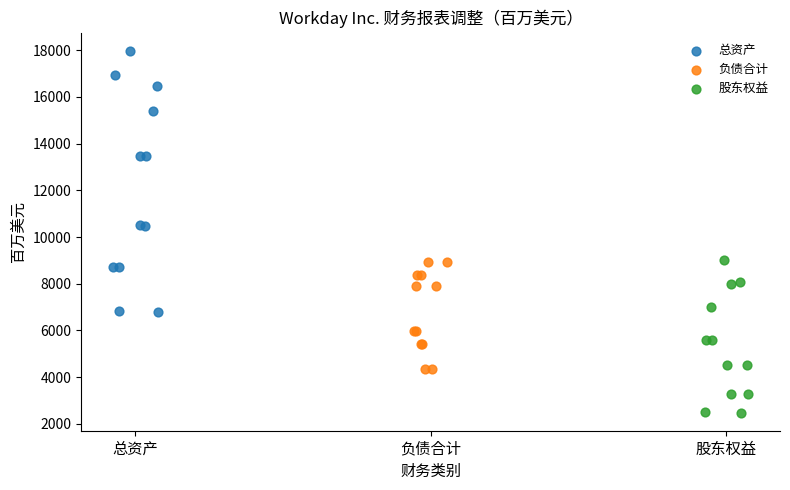

Which series has the widest spread of Y values?

总资产